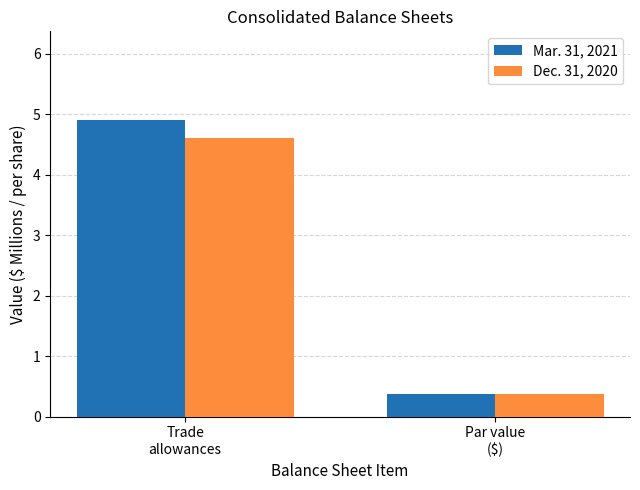

What is the value of the Mar. 31, 2021 bar at the 1st from the left?

4.9